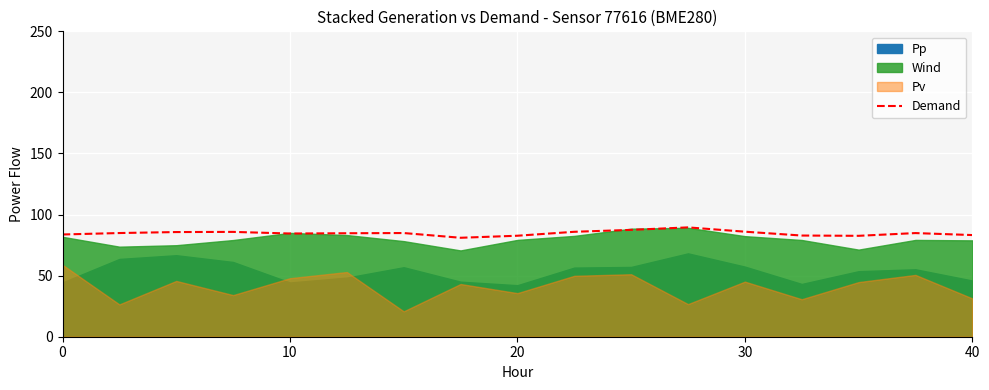

What is the minimum value for Demand?

81.0